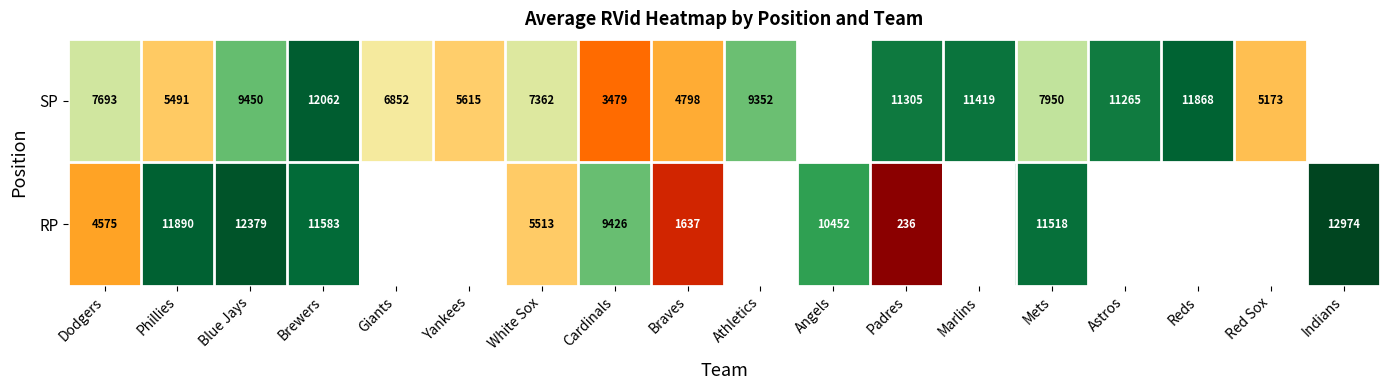

At Brewers, list the series in order from smallest to largest.

RP, SP